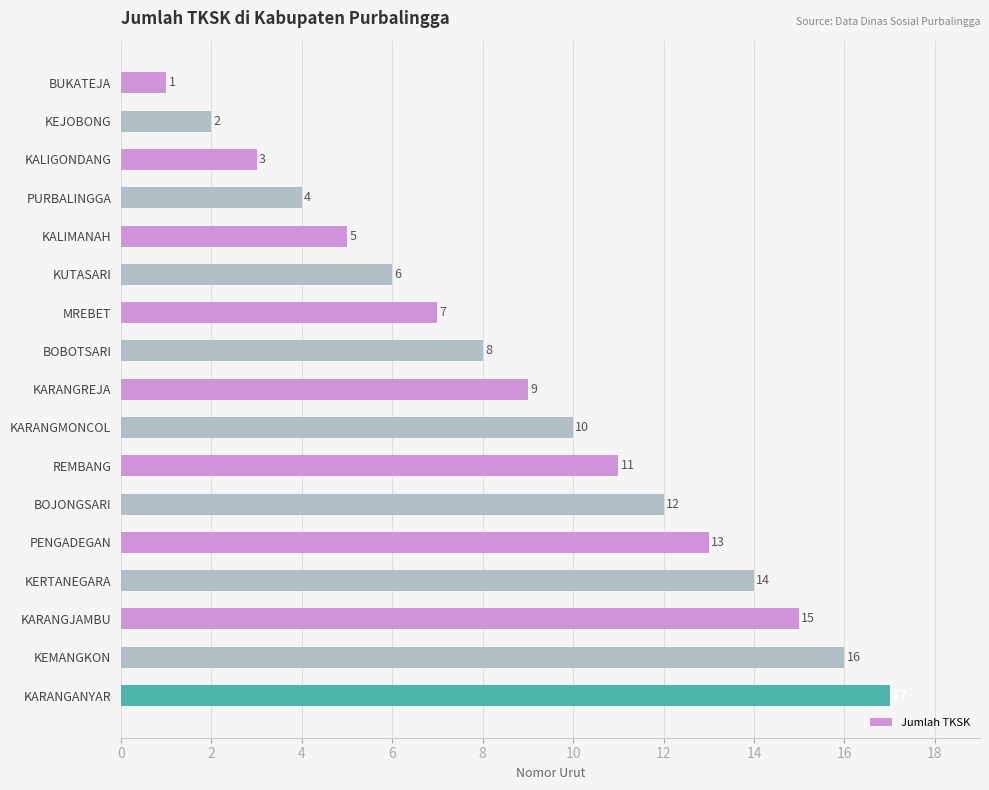

At which label is the value closest to 9?

KARANGREJA